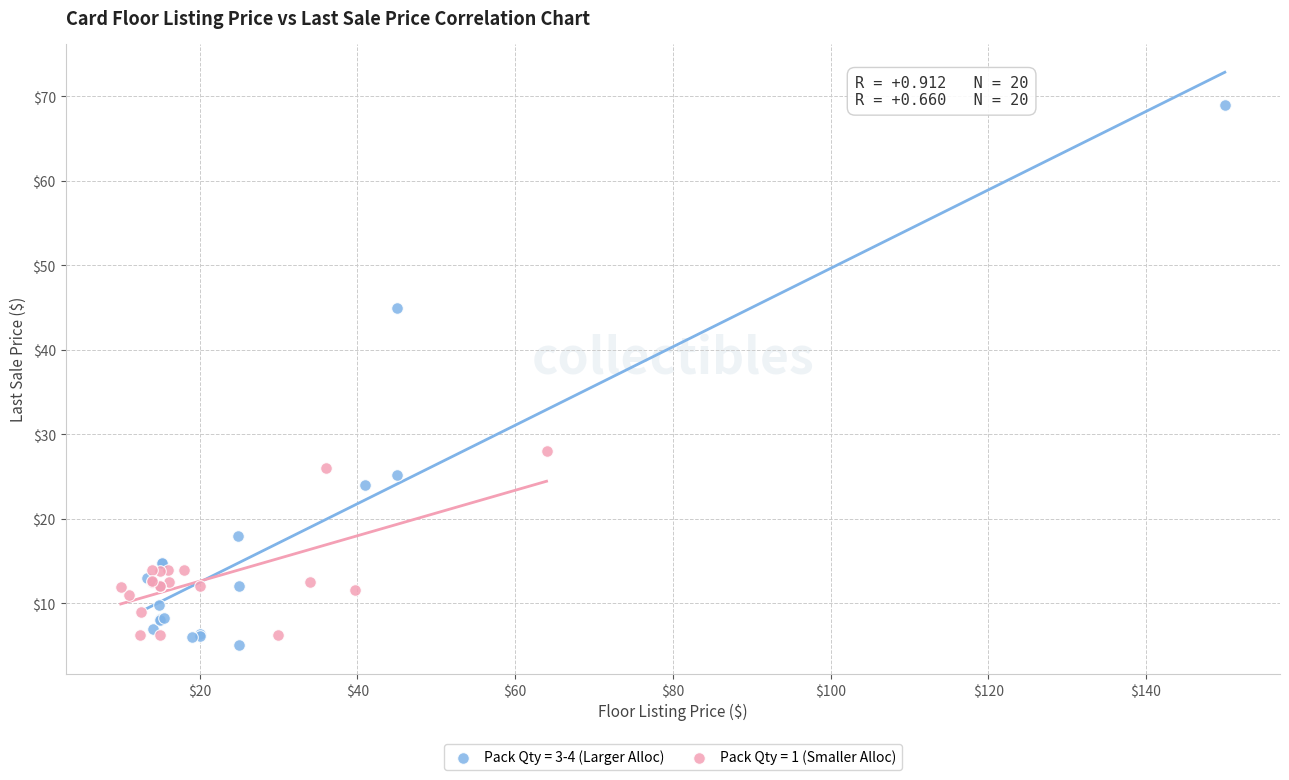

Which series reaches the maximum Y coordinate?

Pack Qty = 3-4 (Larger Alloc)